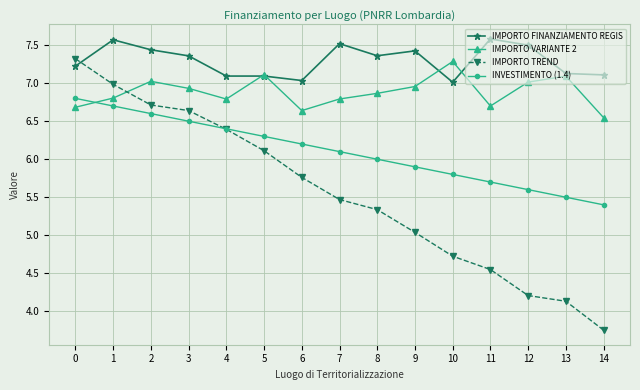

Rank the series at 14 from highest to lowest value.

IMPORTO FINANZIAMENTO REGIS, IMPORTO VARIANTE 2, INVESTIMENTO (1.4), IMPORTO TREND